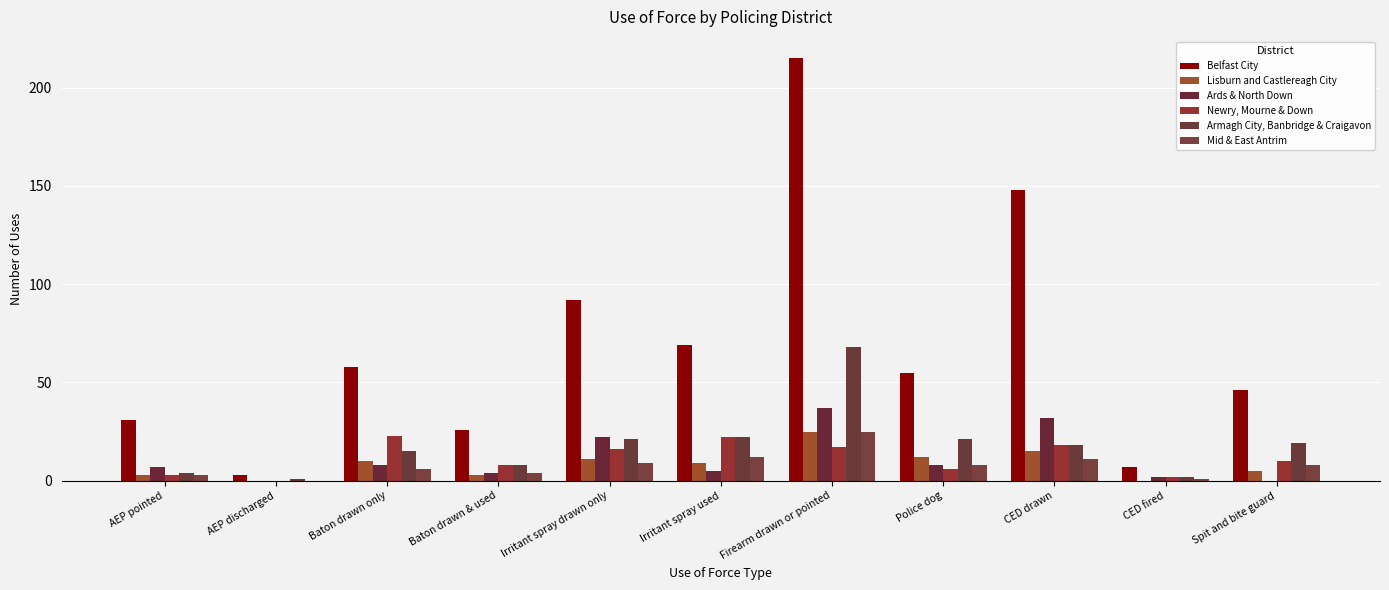

How many distinct data groups are displayed?

6